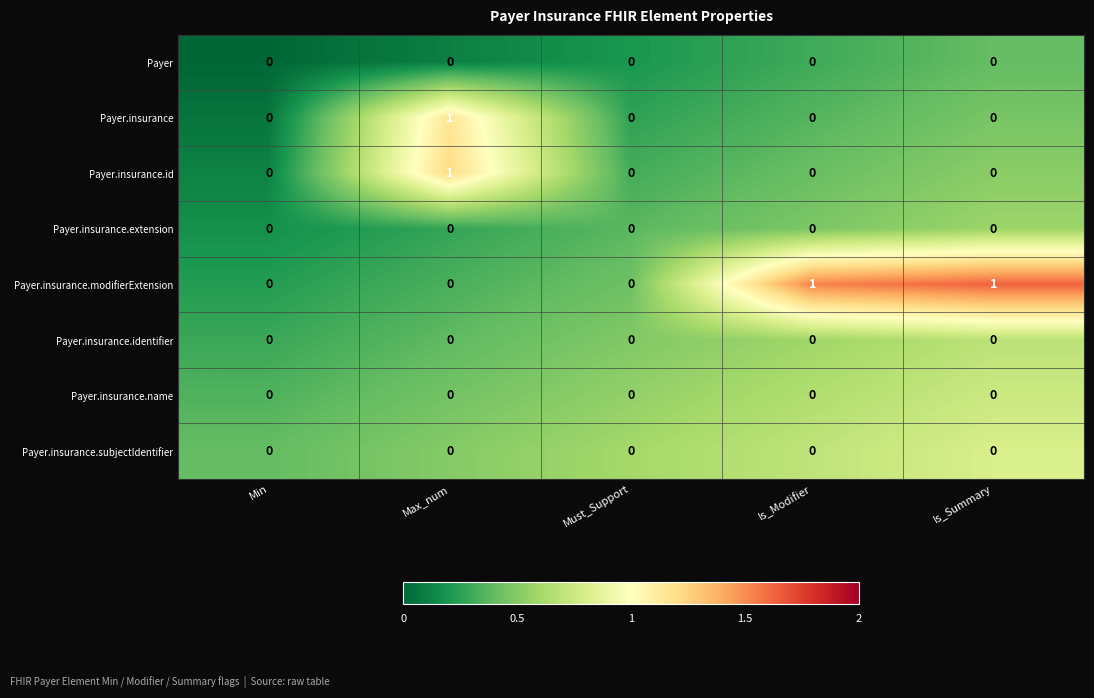

Is it true that Payer.insurance equals 0 at Must_Support?

True